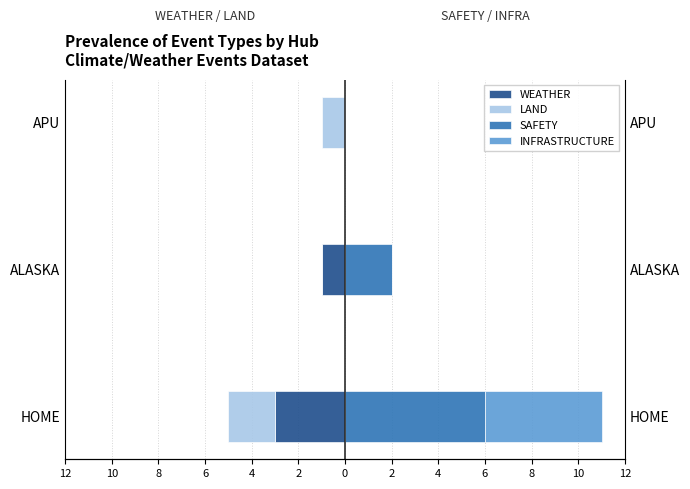

Reading right to left, extract all data points from this chart.

WEATHER: 0	-1	-3
LAND: -1	0	-2
SAFETY: 0	2	6
INFRASTRUCTURE: 0	0	5